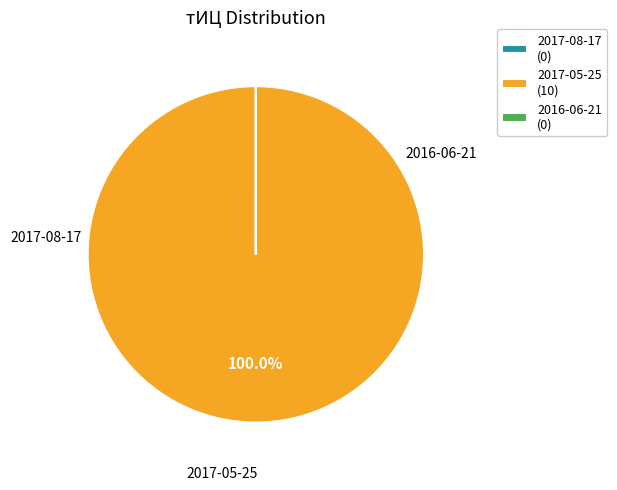

To the nearest percent, what is the difference between the largest and smallest slice percentages?

100%